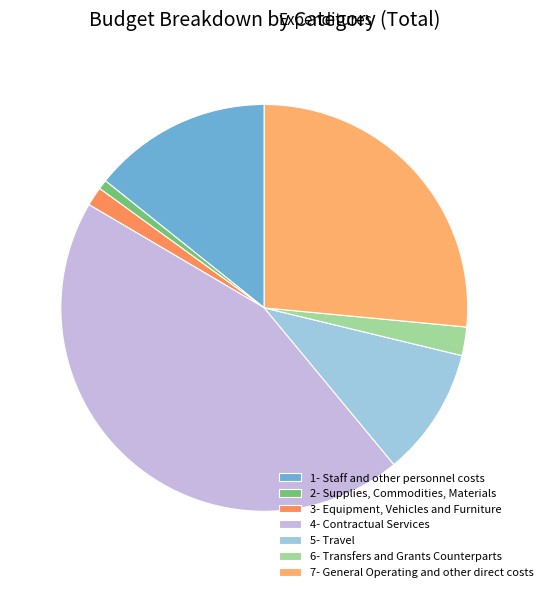

To the nearest percent, what percentage of the pie is 7- General Operating and other direct costs?

27%